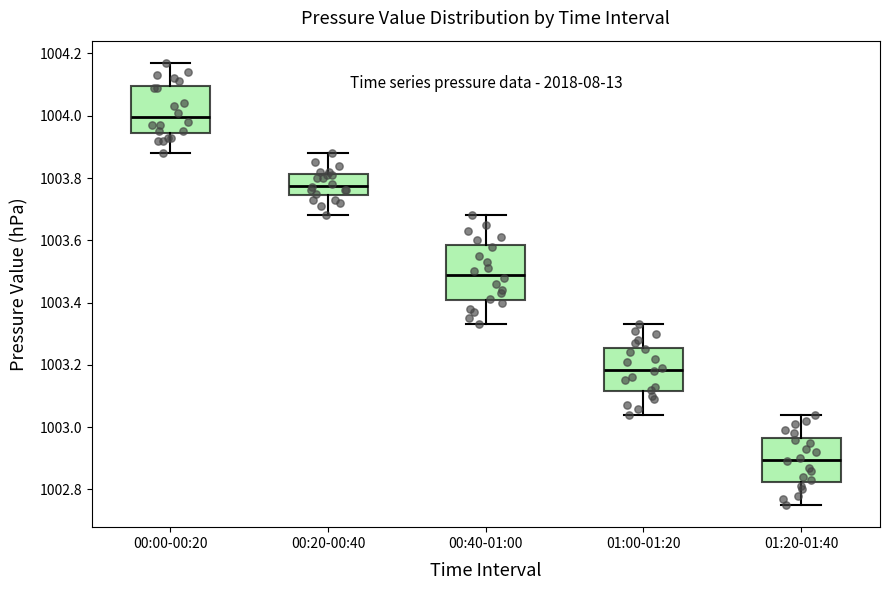

Which box's median line is the highest?

00:00-00:20